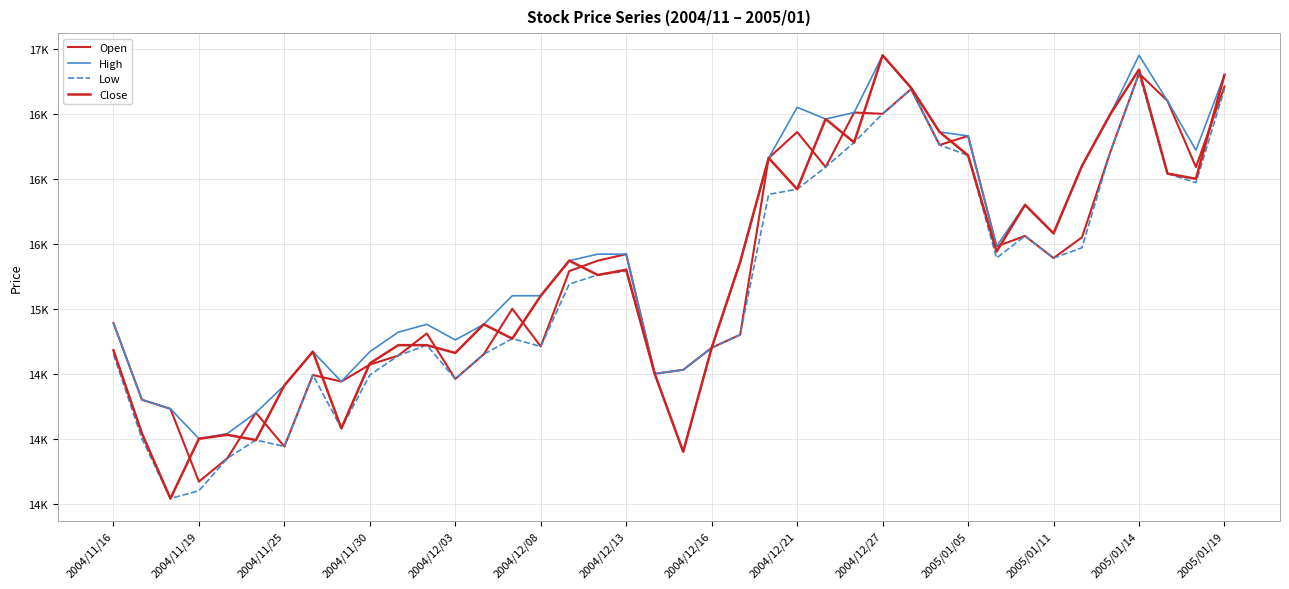

Does the chart have visible grid lines?

Yes